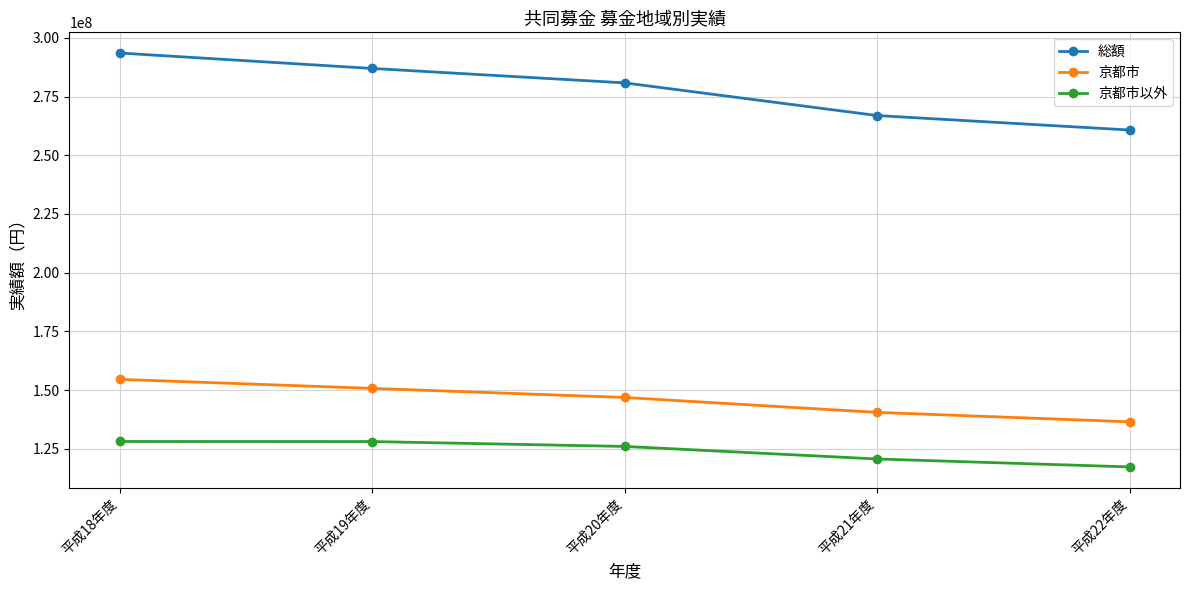

How many distinct data groups are displayed?

3